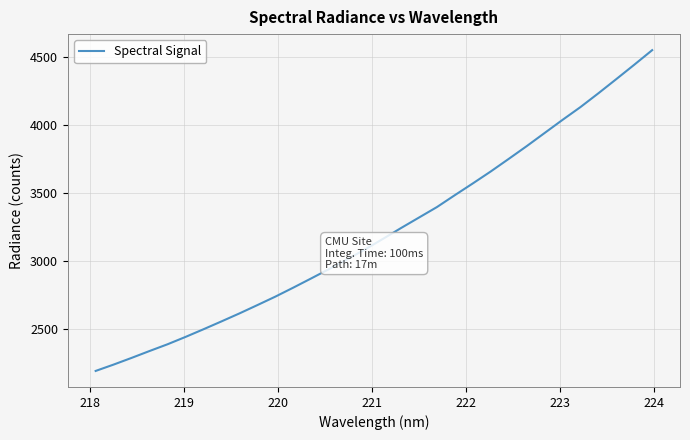

True or false: there are more than 2 points higher than both neighbors.

False